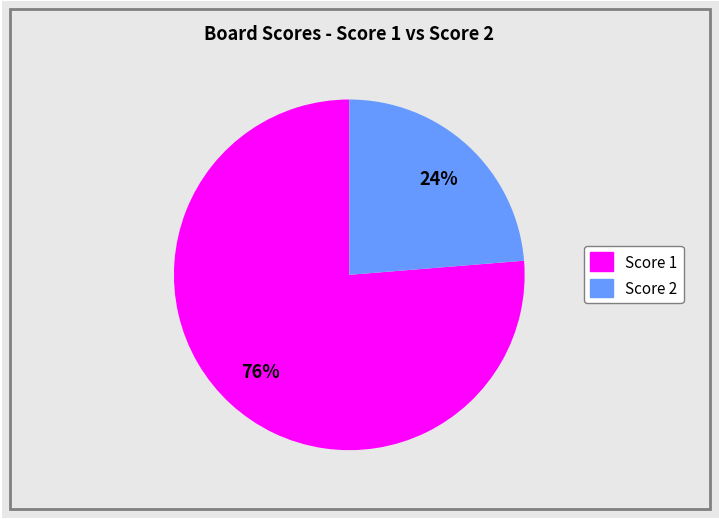

How many segments does this pie chart have?

2